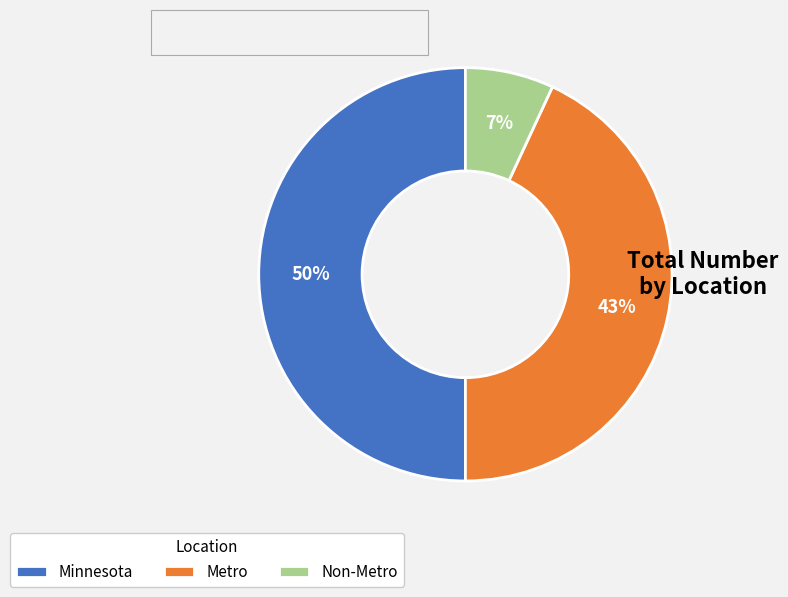

What percentage is the Minnesota slice, to the nearest percent?

50%